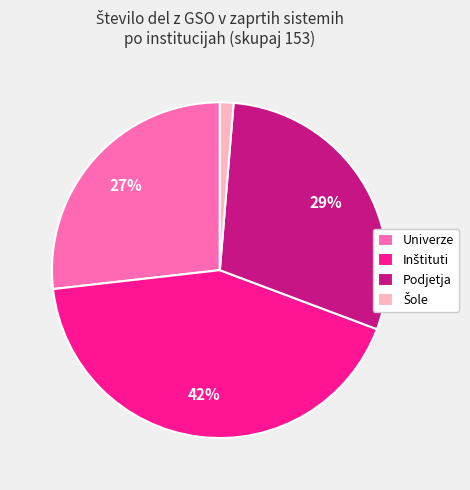

Is there any slice that represents more than half of the pie?

No